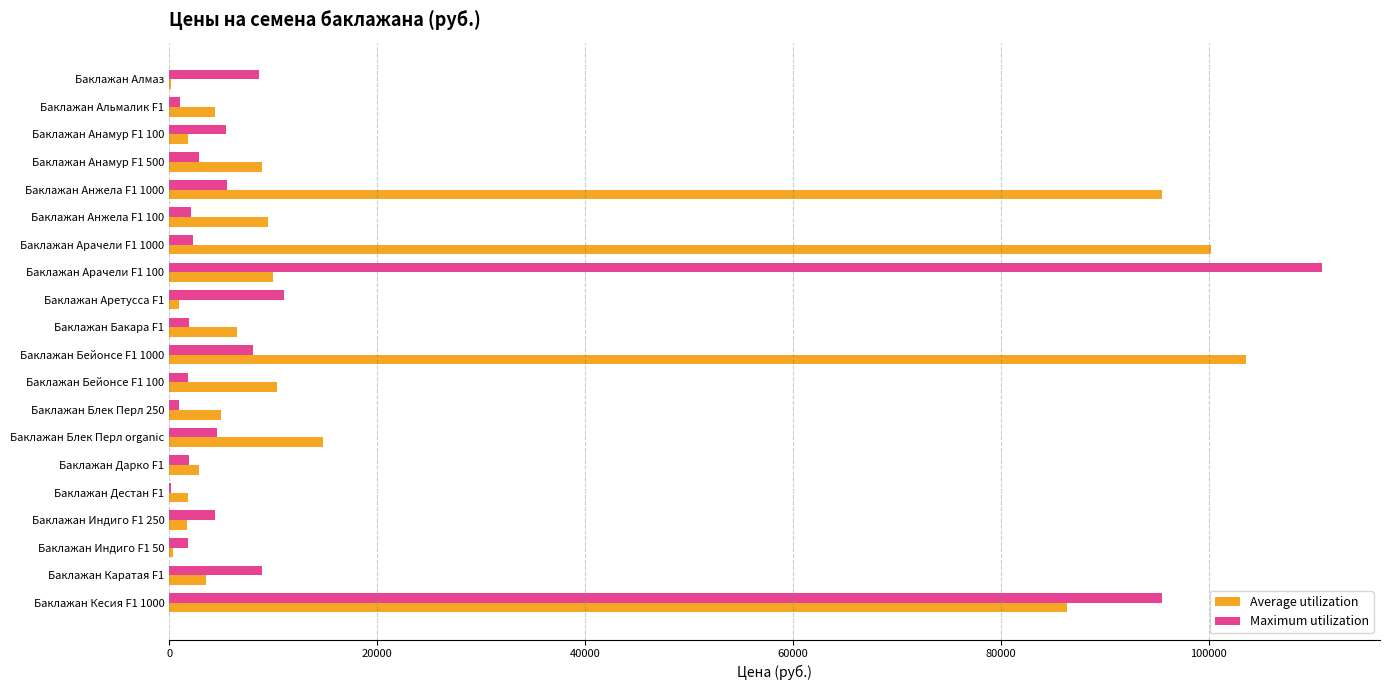

At which label is Maximum utilization closest to 55569?

Баклажан Кесия F1 1000